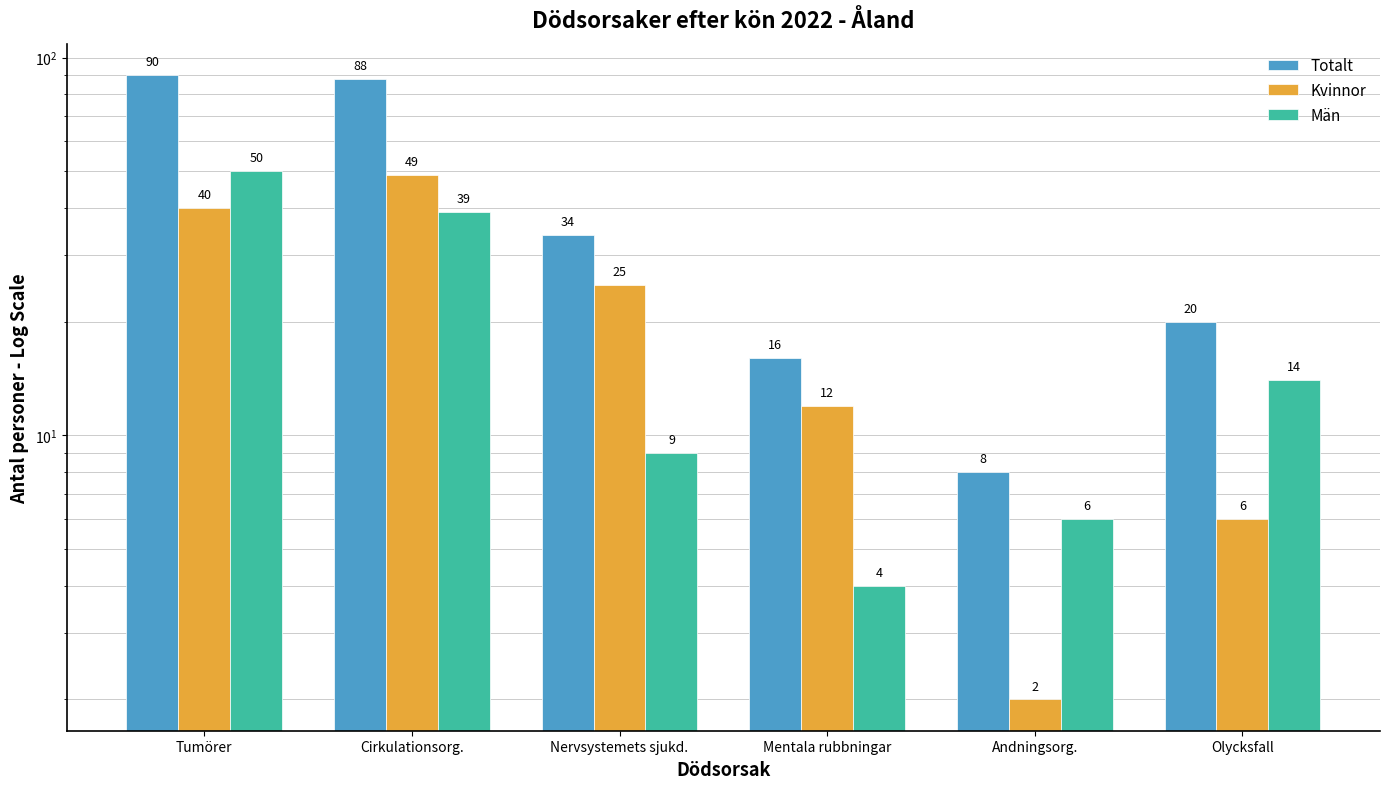

True or false: Kvinnor has a value of 24 at Cirkulationsorg..

False